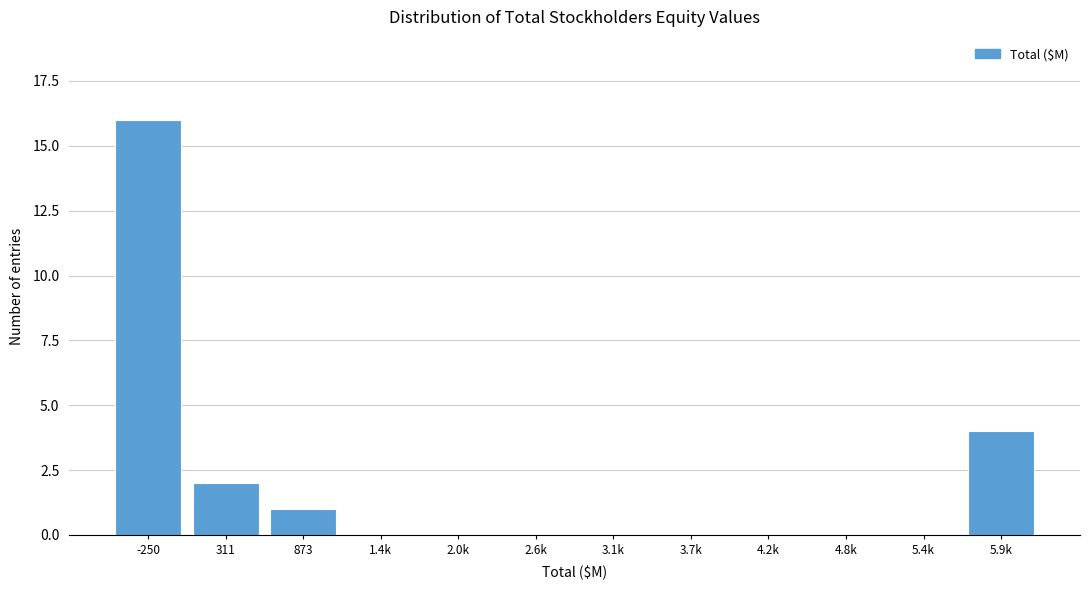

Reading left to right, what are all the values shown in this chart?

-250=16	311=2	873=1	1.4k=0	2.0k=0	2.6k=0	3.1k=0	3.7k=0	4.2k=0	4.8k=0	5.4k=0	5.9k=4